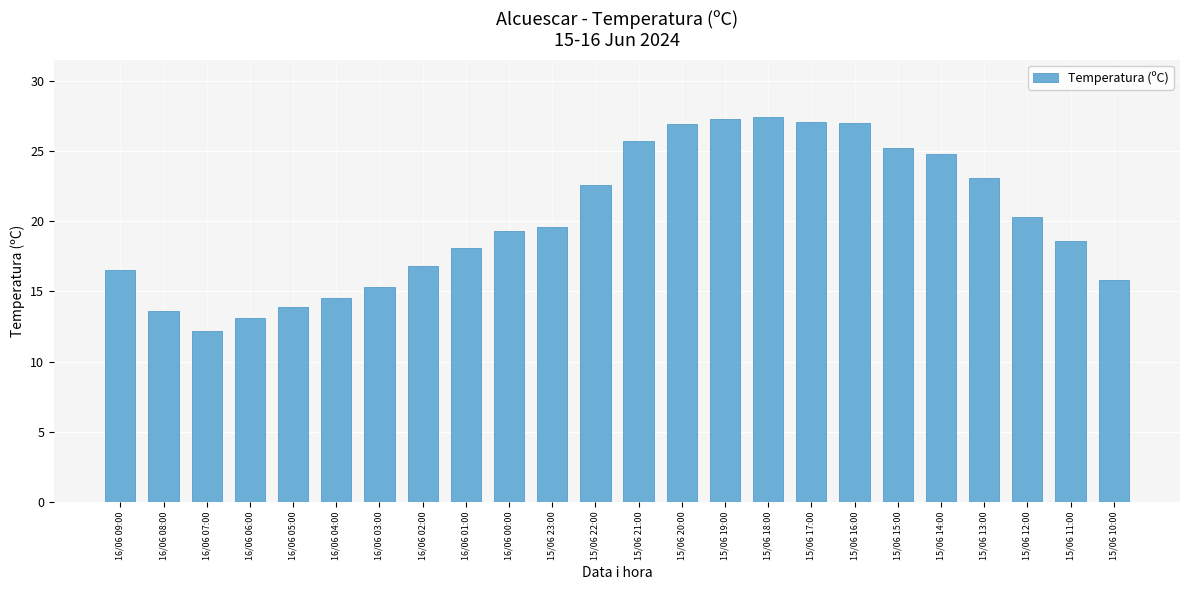

What is the label of the 3rd bar from the left?

16/06 07:00